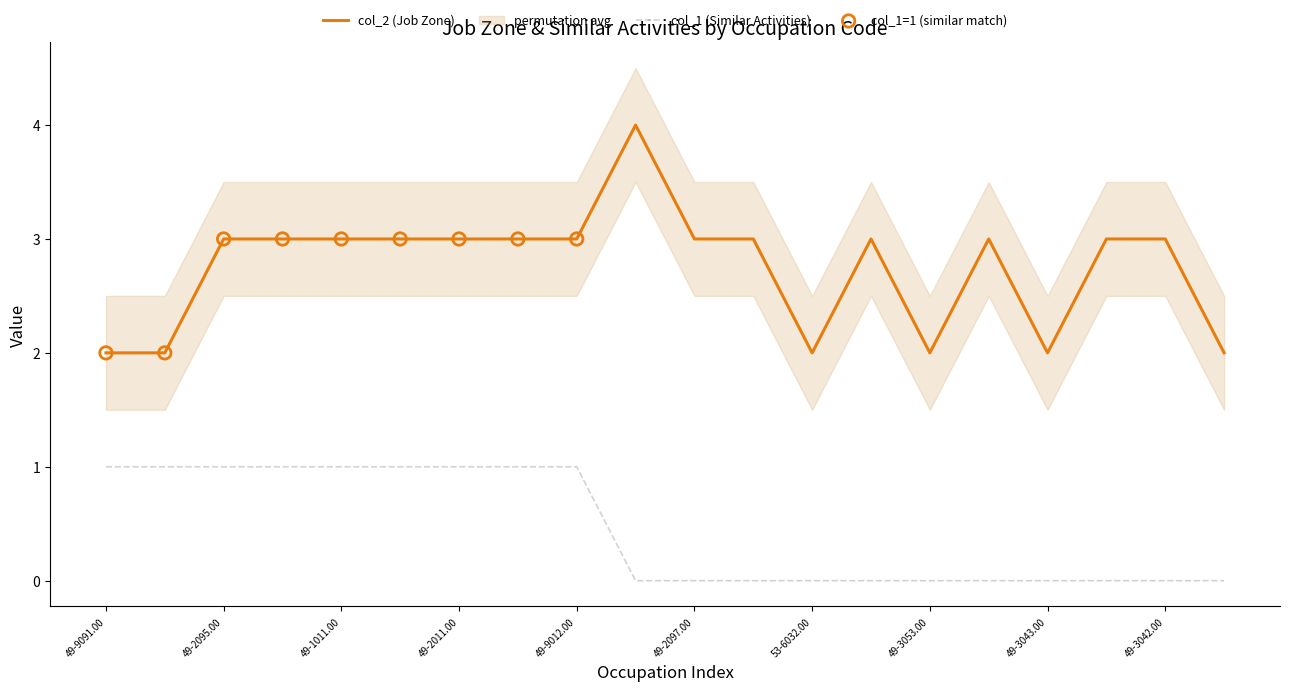

Which series reaches the maximum Y coordinate?

col_2 (Job Zone)